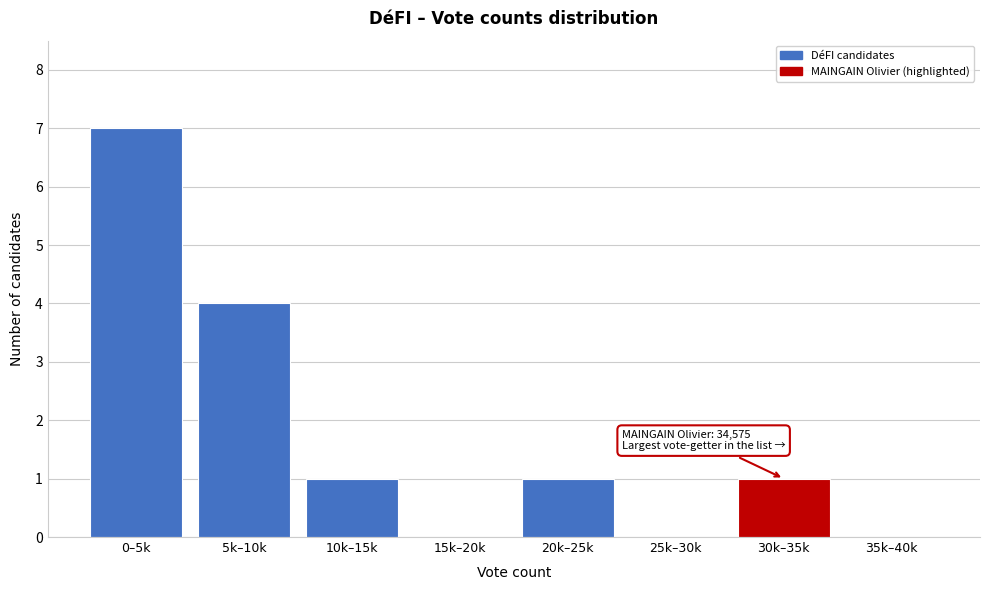

Reading right to left, extract all data points from this chart.

35k–40k=0	30k–35k=1	25k–30k=0	20k–25k=1	15k–20k=0	10k–15k=1	5k–10k=4	0–5k=7